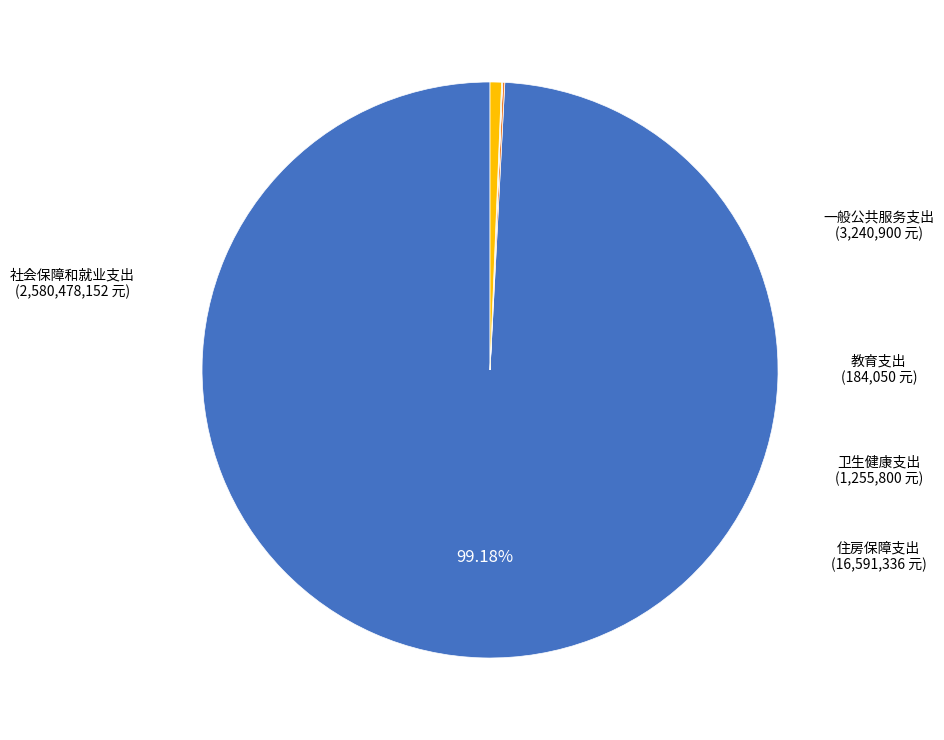

Does any single category account for the majority?

Yes